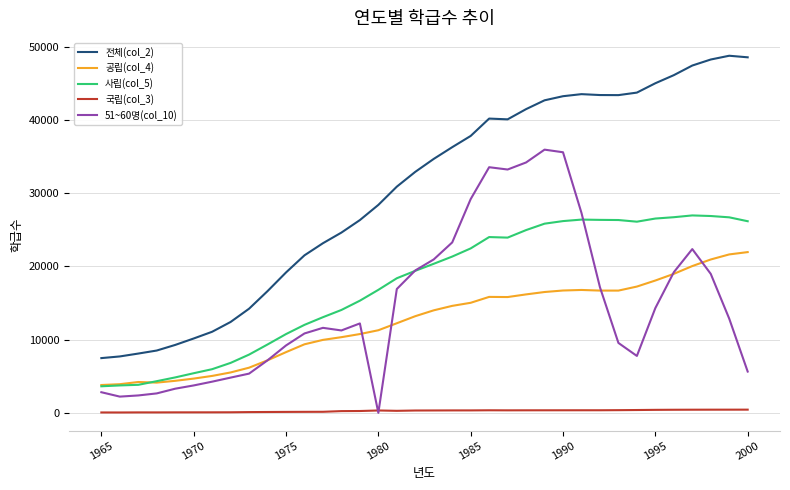

Which series has the largest total across all categories?

전체(col_2)